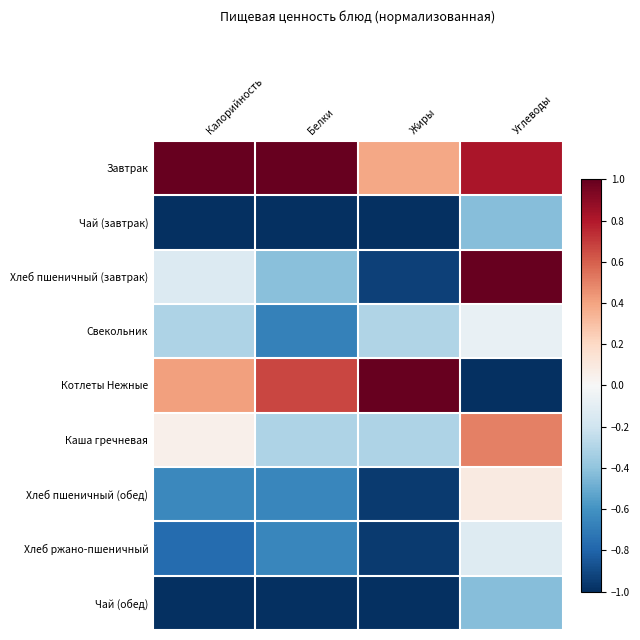

What is the total value across all series at Белки?

-3.1